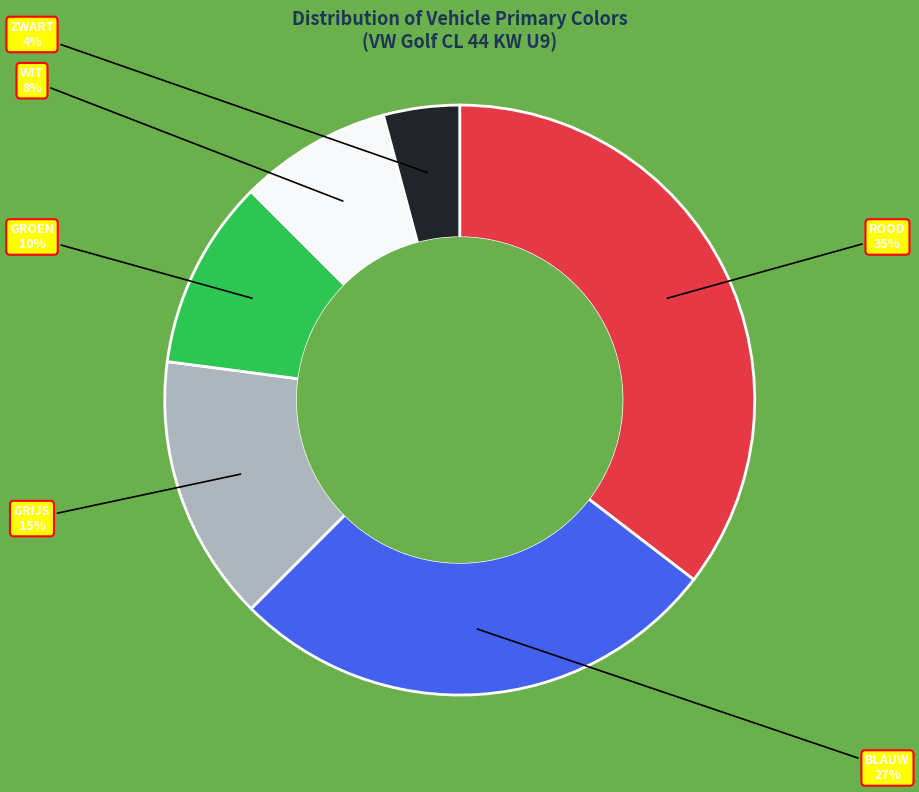

Is ROOD the majority of the pie?

No